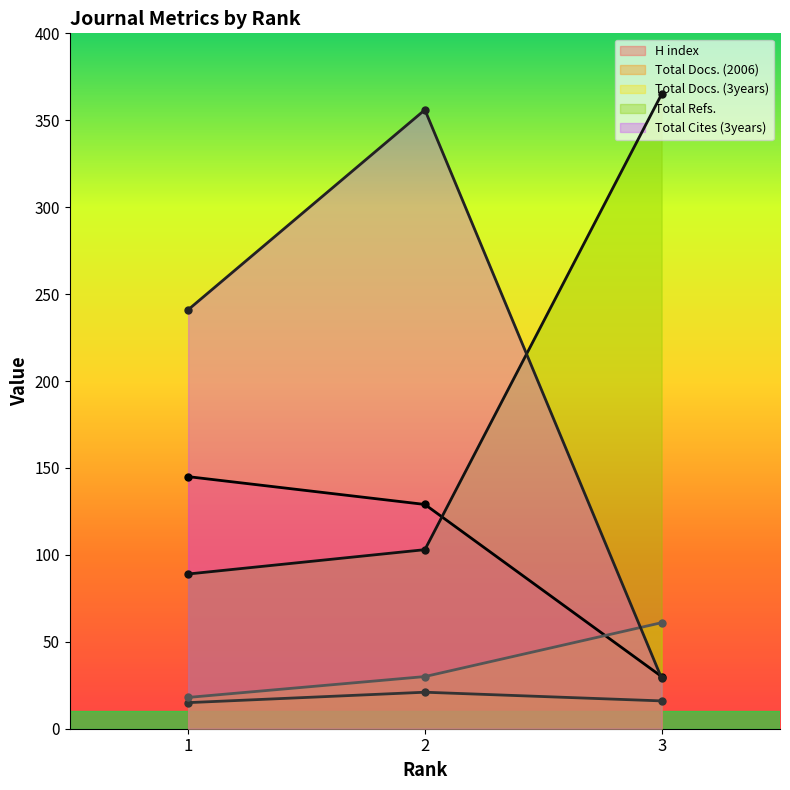

What is the value of the Total Cites (3years) point at the 1st from the left?

241